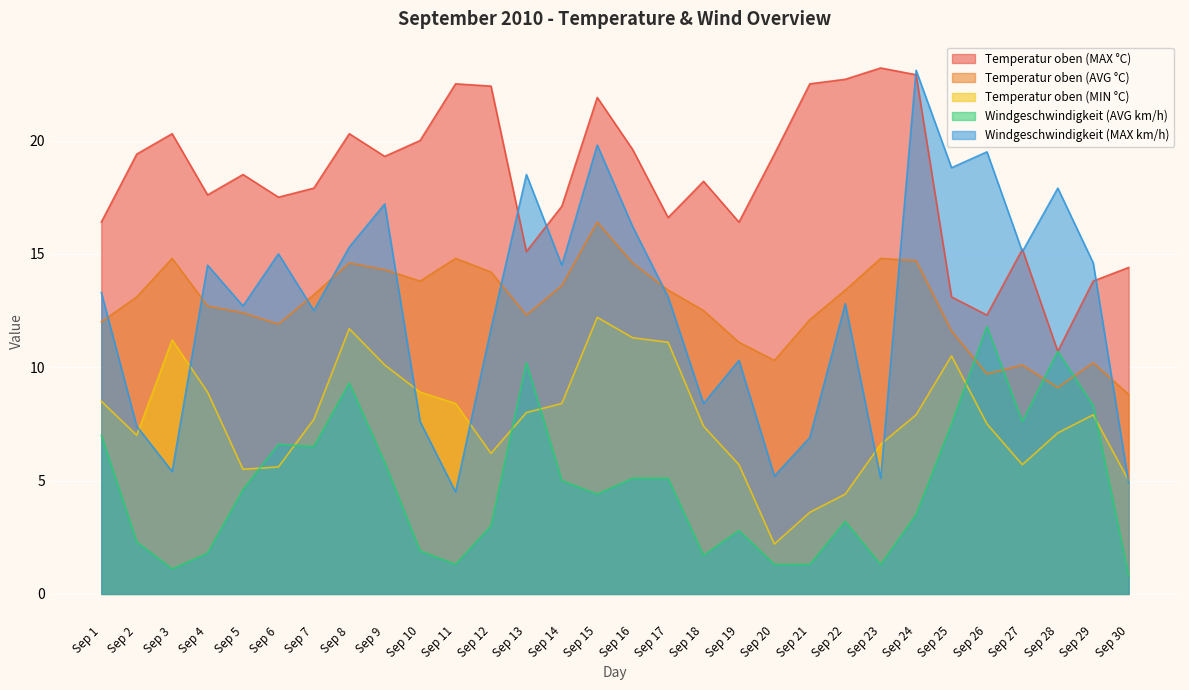

What is the value of the Windgeschwindigkeit (AVG km/h) point at the 26th from the left?

11.8